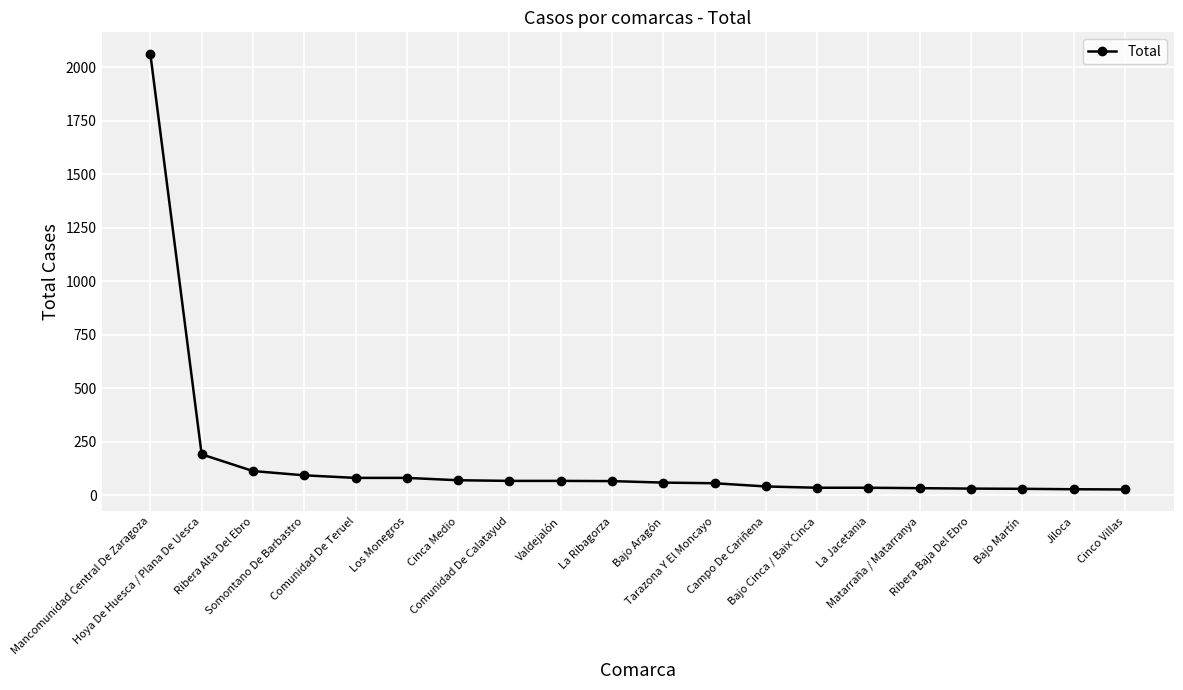

At which label does the data first exceed 67?

Mancomunidad Central De Zaragoza